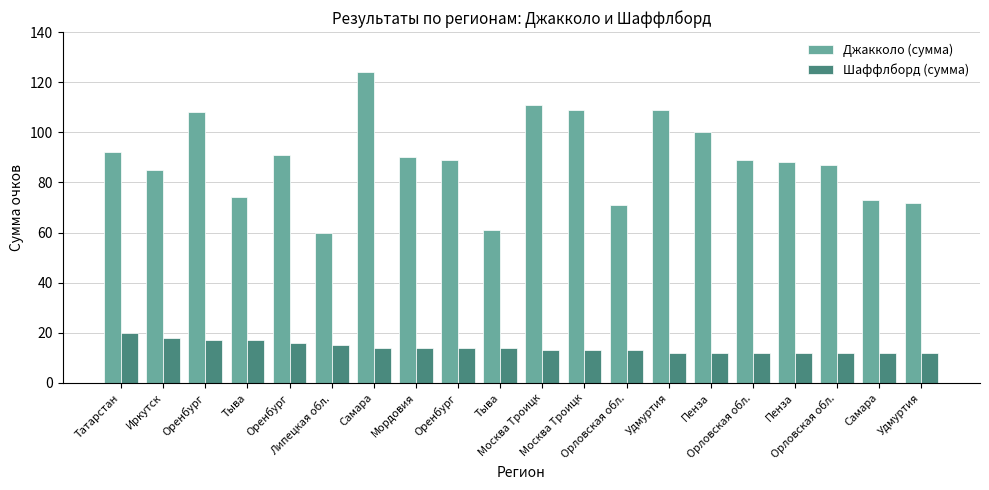

Count the number of data series in this chart.

2